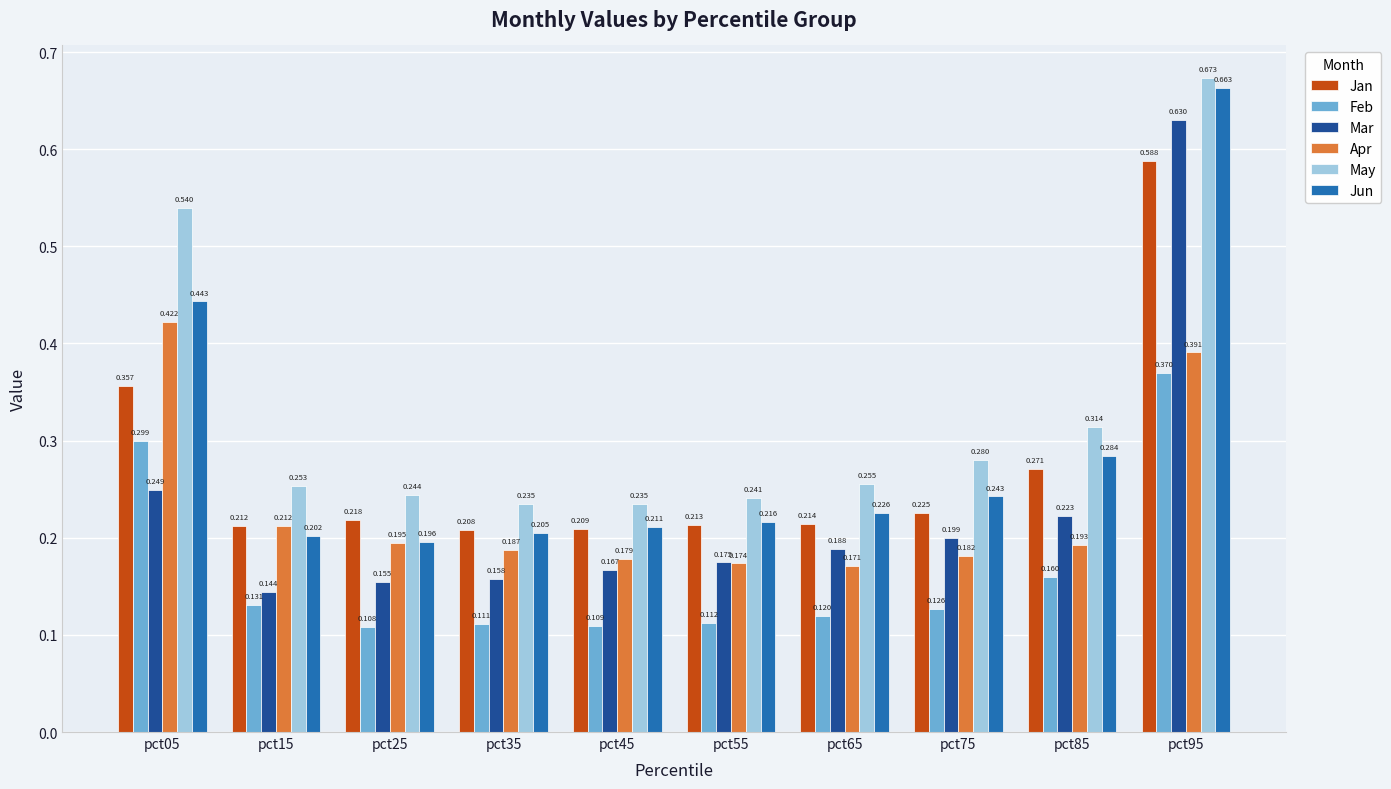

List the series in order of their peak value, highest first.

May, Jun, Mar, Jan, Apr, Feb